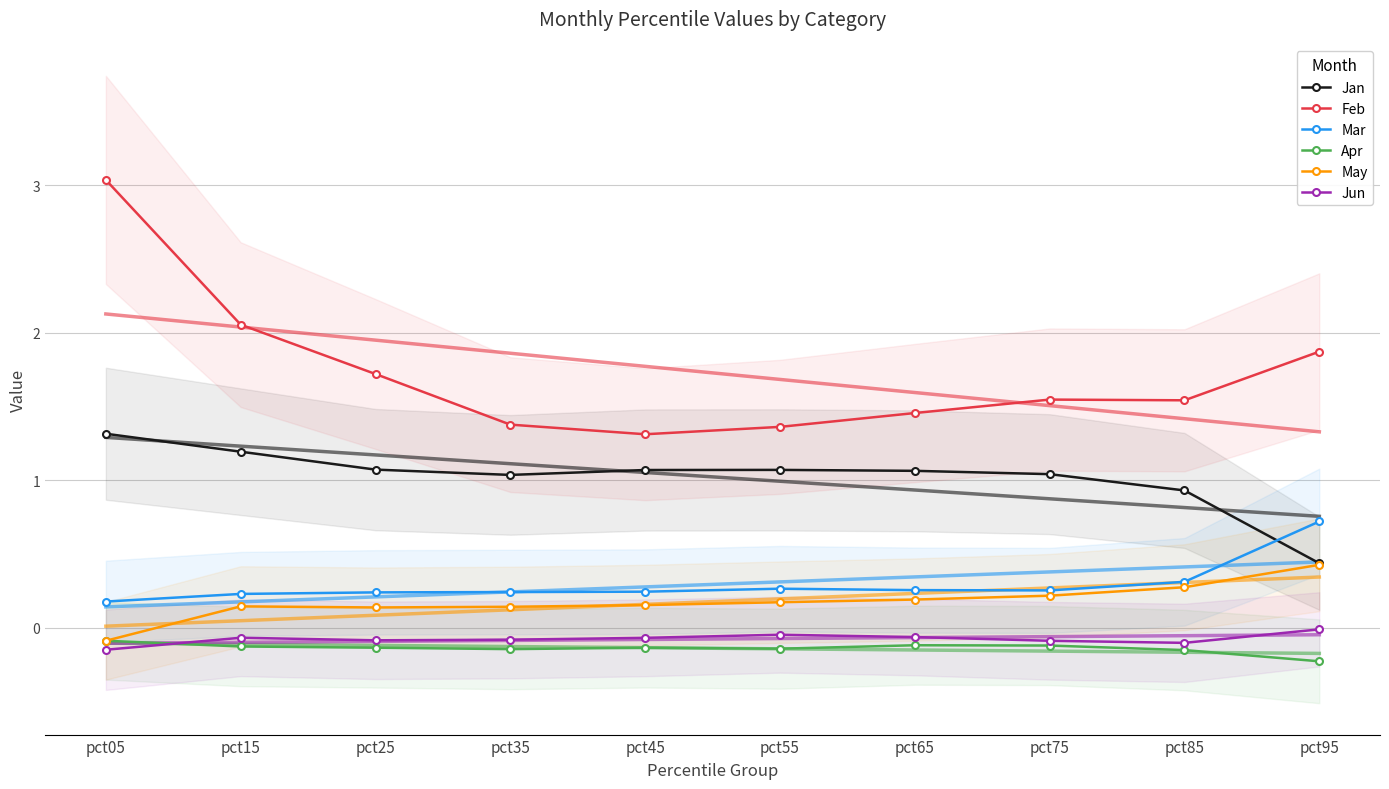

The value of Mar at pct95 is 0.7. True or false?

True